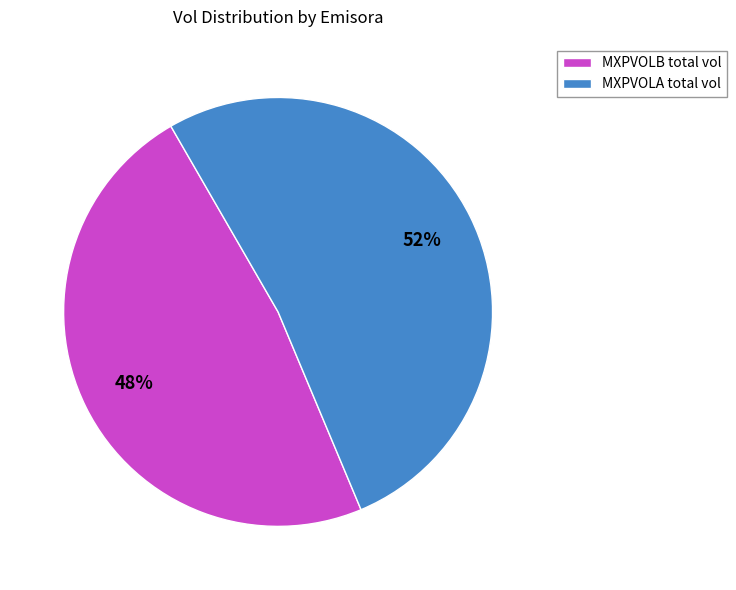

Does any single category account for the majority?

Yes